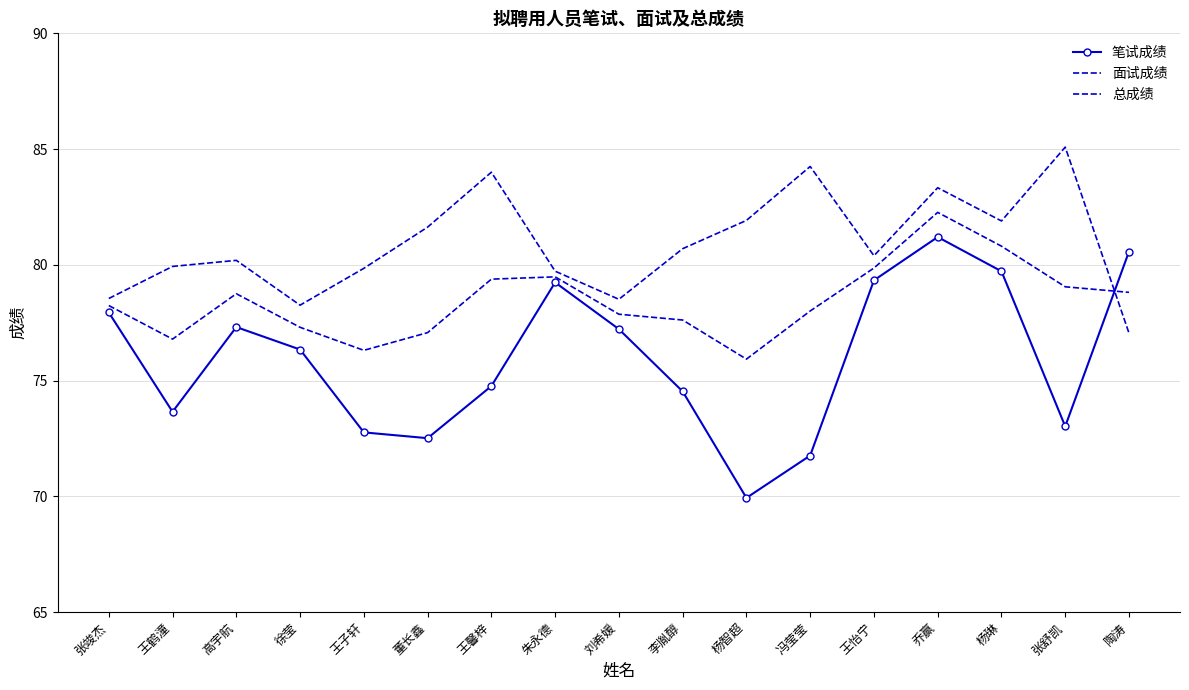

Where do 面试成绩 and 总成绩 first cross each other?

张舒凯 and 陶涛